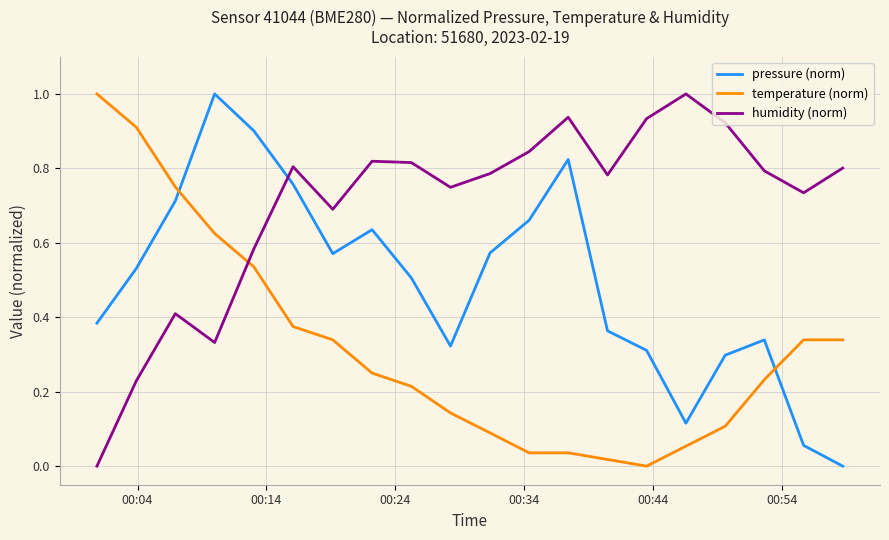

True or false: temperature (norm) and humidity (norm) intersect in this chart.

True